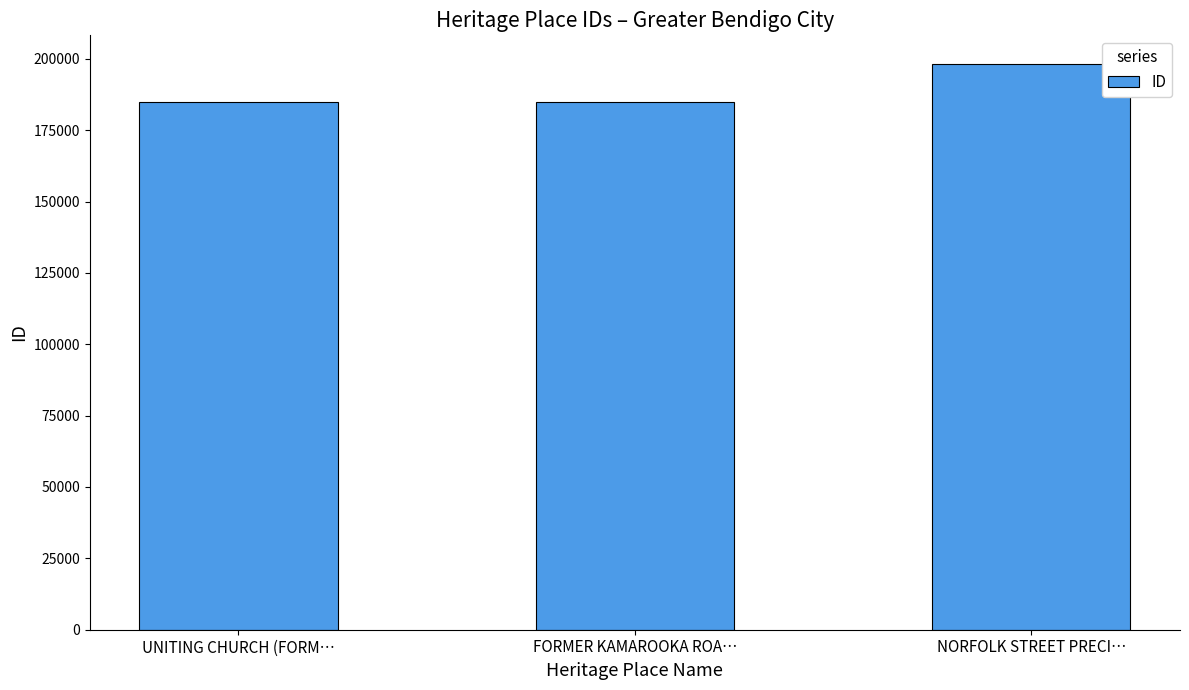

Is it true that the value at FORMER KAMAROOKA ROA… is 242931?

False